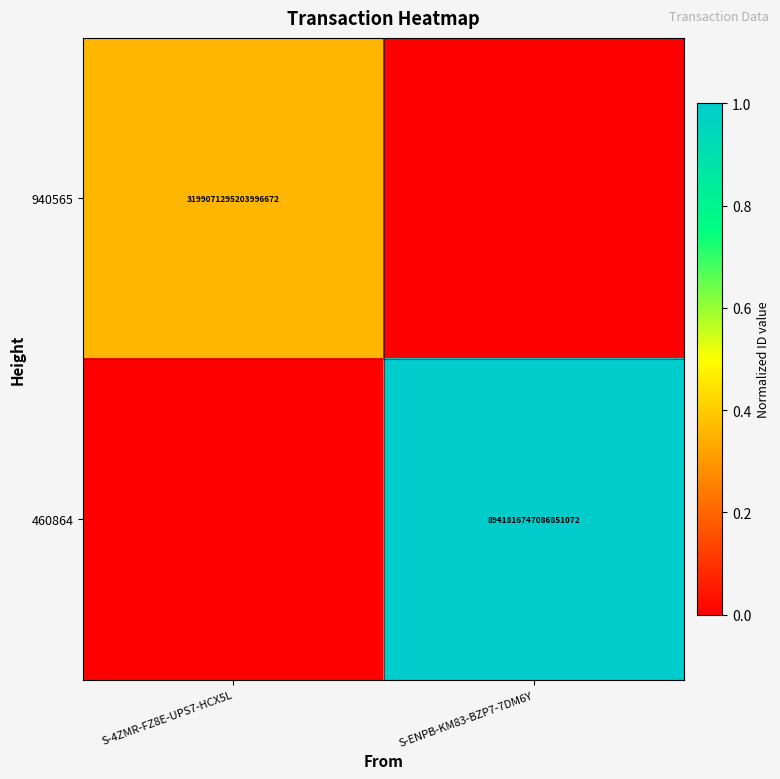

The value of 460864 at S-ENPB-KM83-BZP7-7DM6Y is 2935284034104567296. True or false?

False